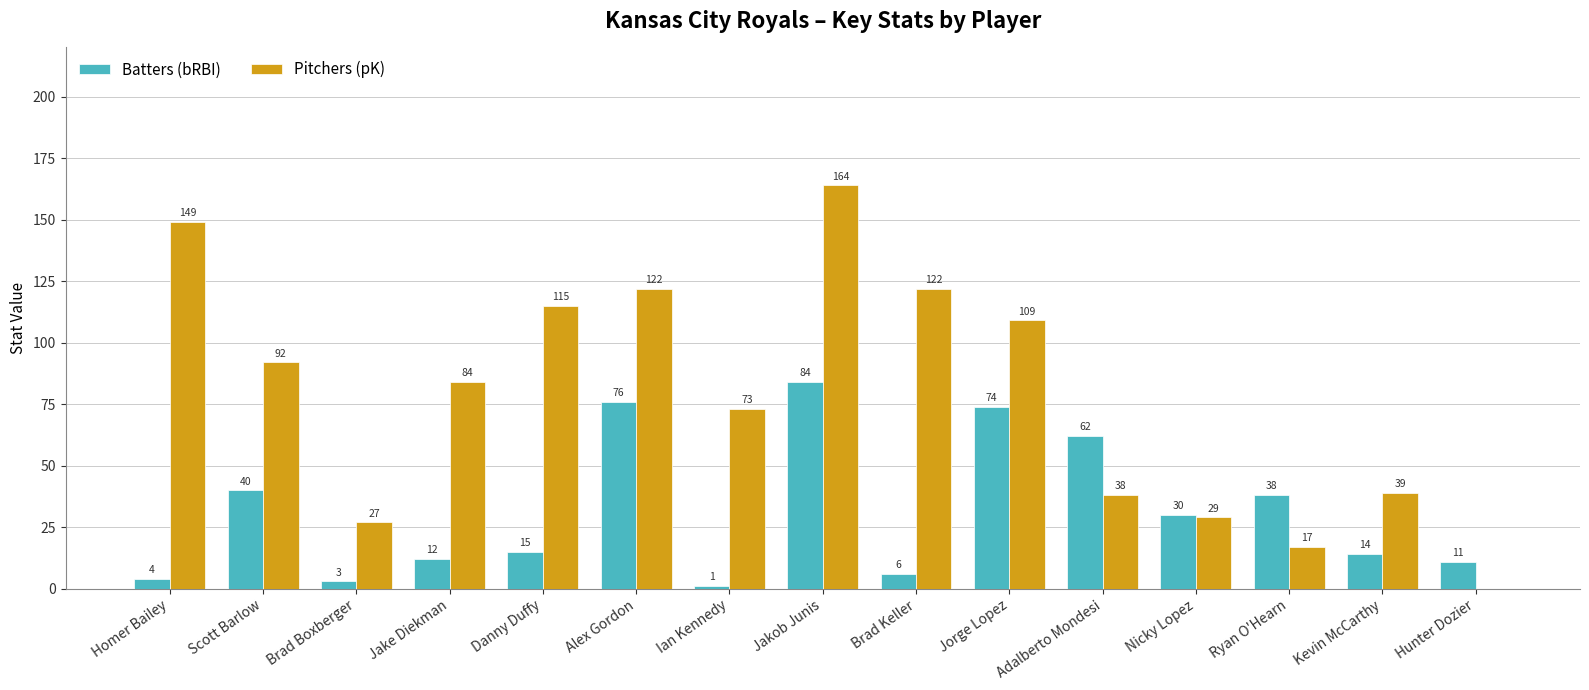

Where does the Pitchers (pK) series first go above 84?

Homer Bailey